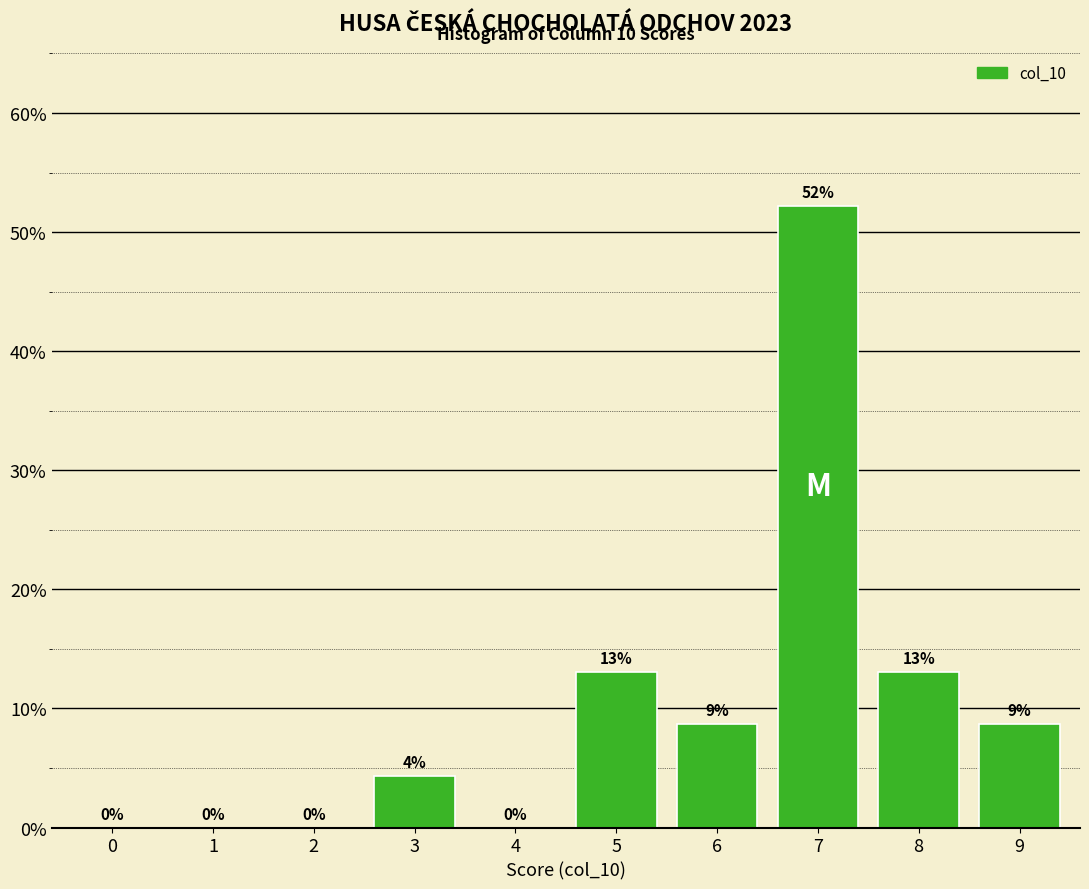

Where does the data first go above 8?

5